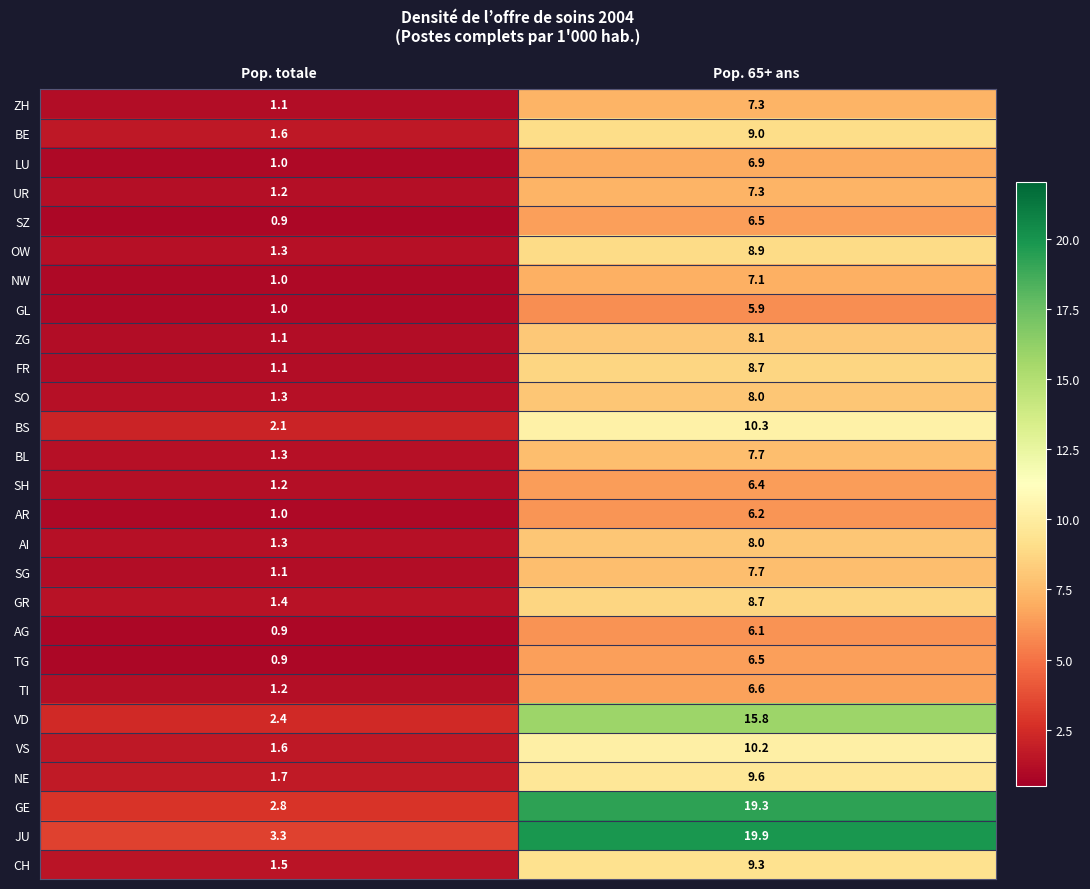

The value of SZ at Pop. totale is 0.9. True or false?

True